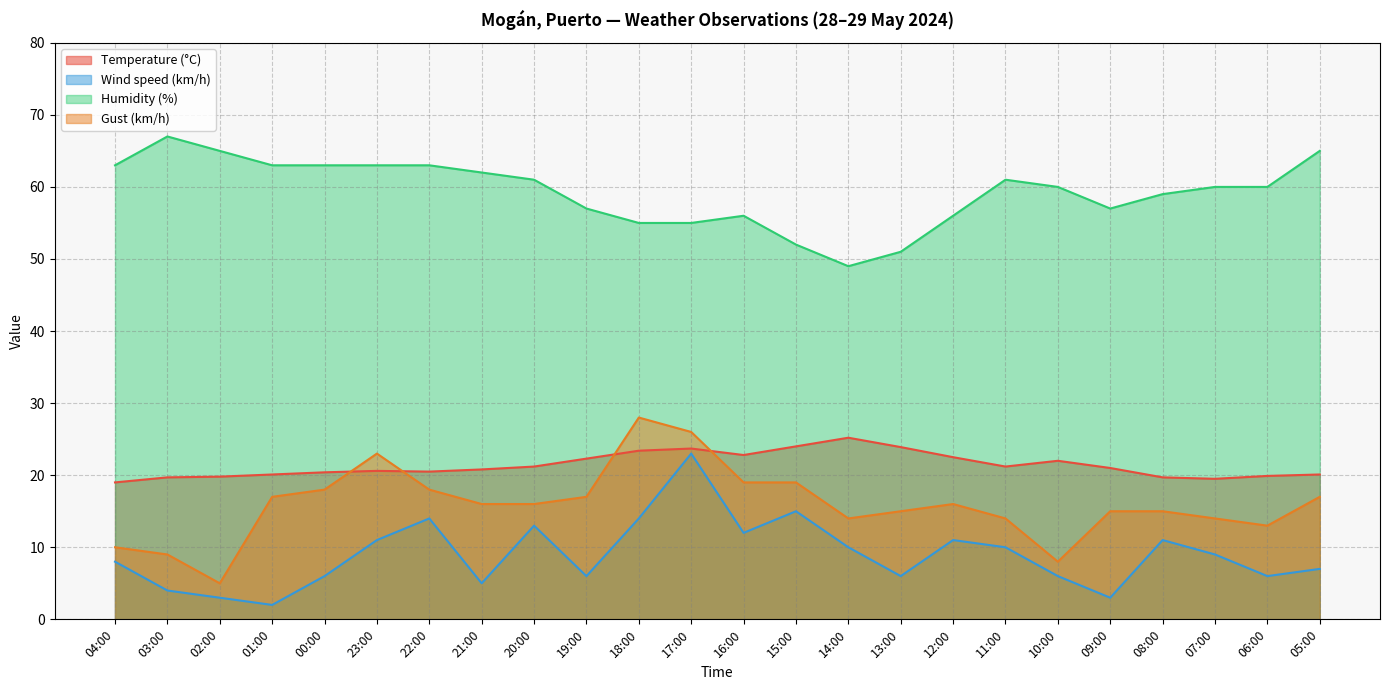

What is the average value of the Gust (km/h) series?

15.9